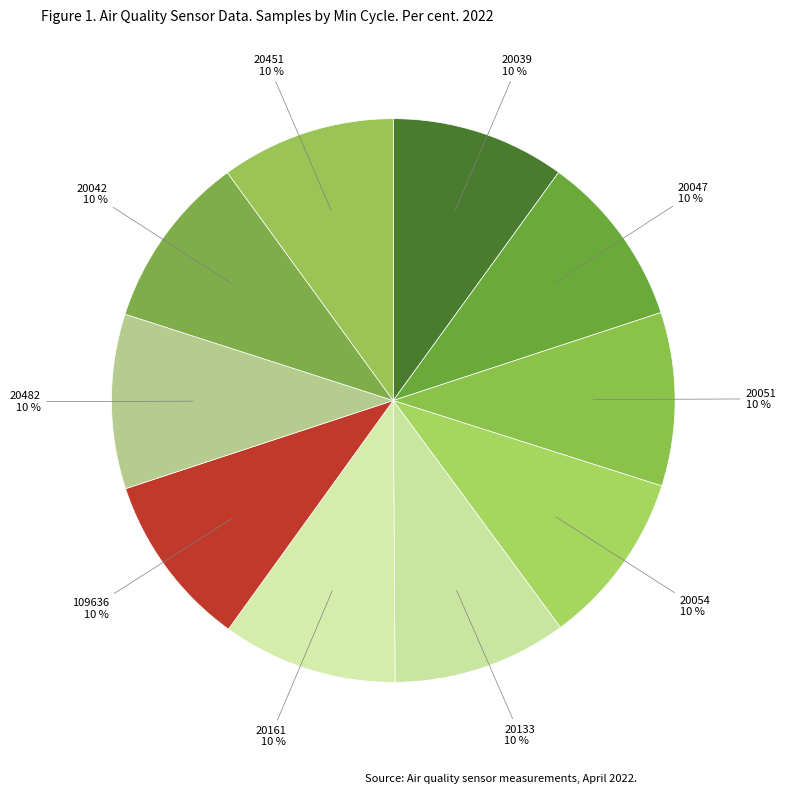

Is there a majority slice in this chart?

No